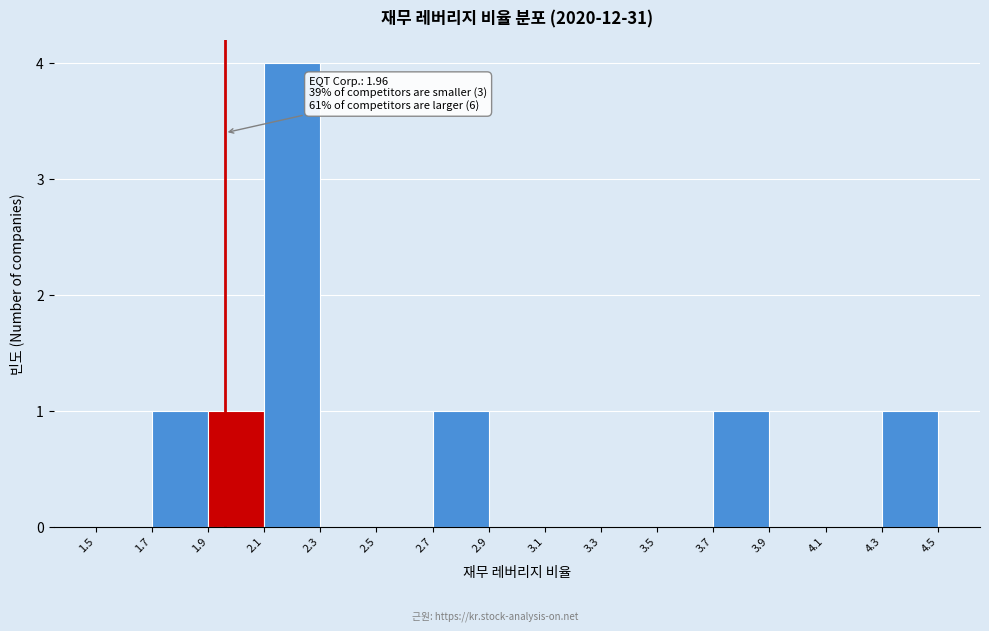

Over which range of the x-axis is the bar tallest?

2.1 to 2.3